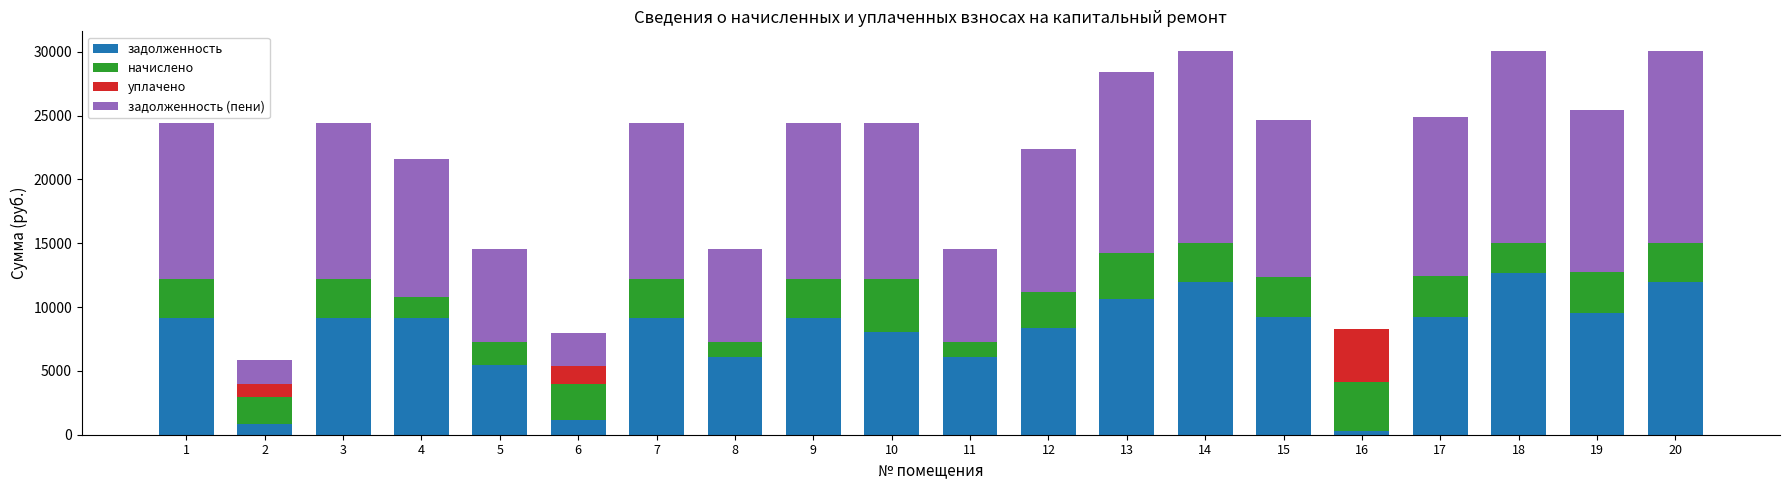

Does the chart contain stacked bars?

Yes